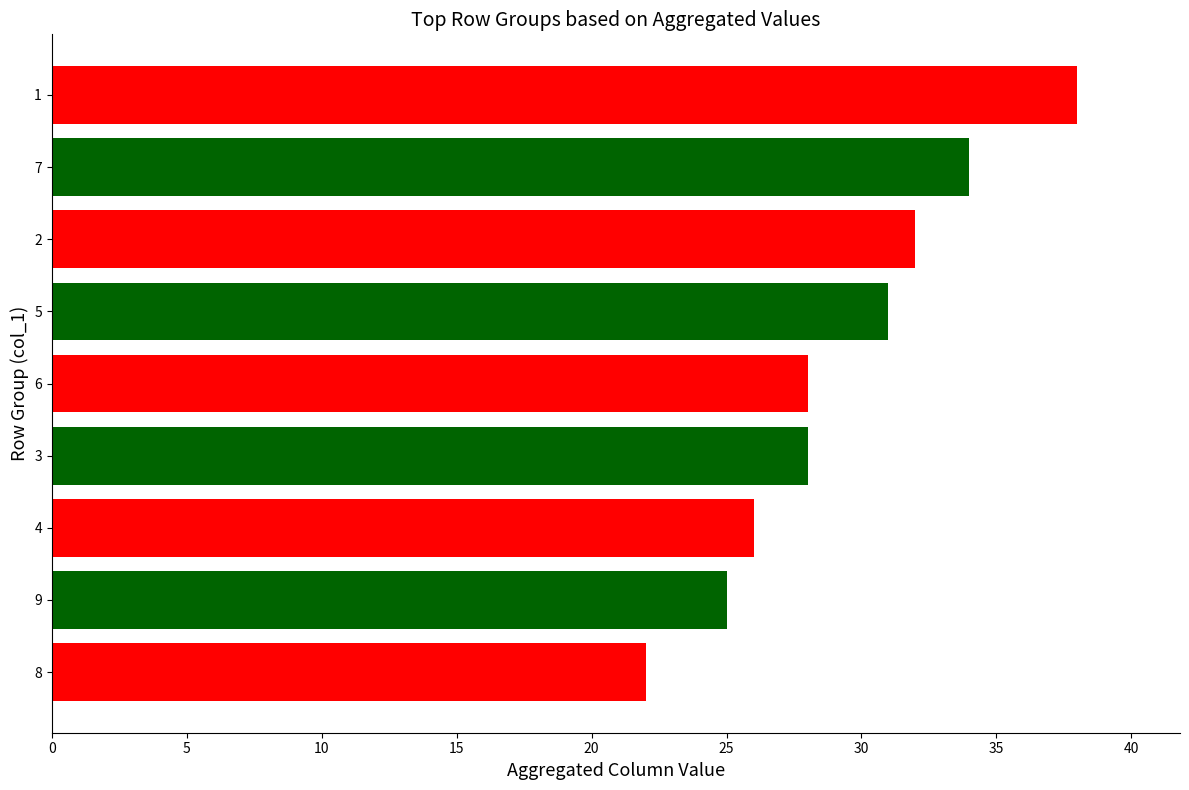

At which category does the chart reach its minimum across all series?

8